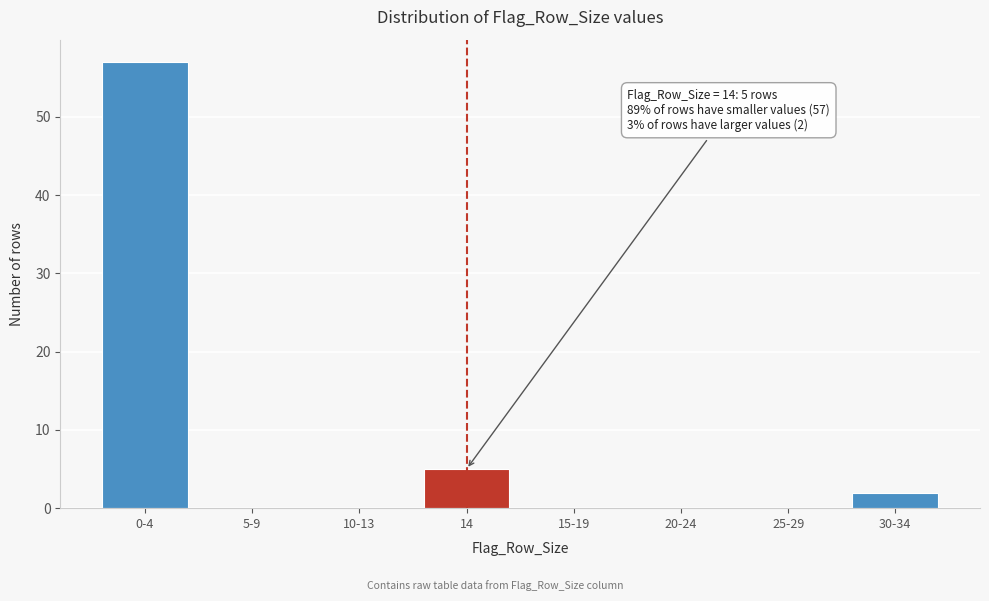

Reading left to right, what are all the values shown in this chart?

0-4=57	5-9=0	10-13=0	14=5	15-19=0	20-24=0	25-29=0	30-34=2